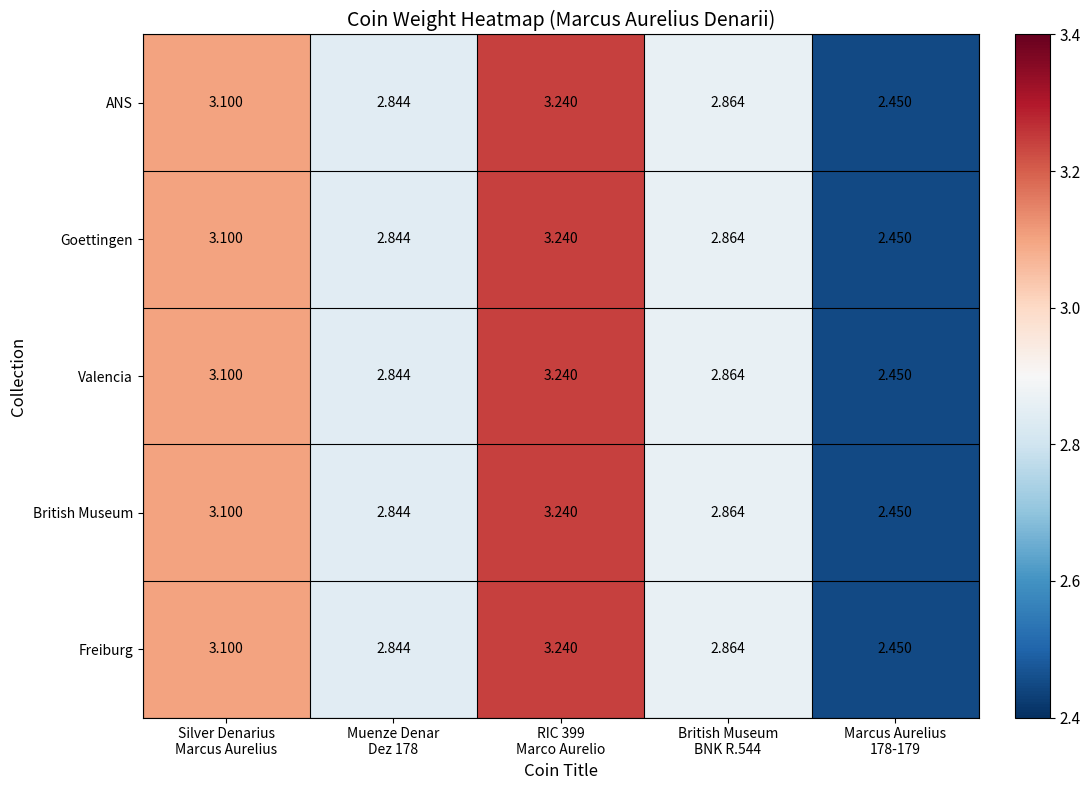

At Muenze Denar Dez 178, list the series in order from smallest to largest.

ANS, Goettingen, Valencia, British Museum, Freiburg